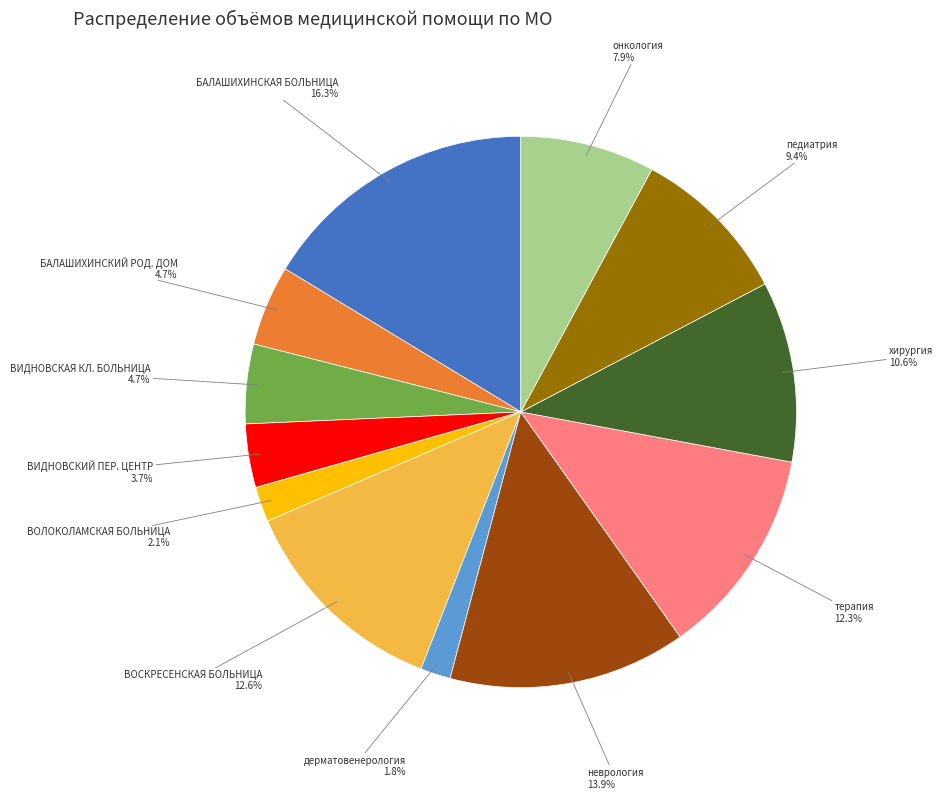

How much of the chart is everything except БАЛАШИХИНСКАЯ БОЛЬНИЦА?

83.7%